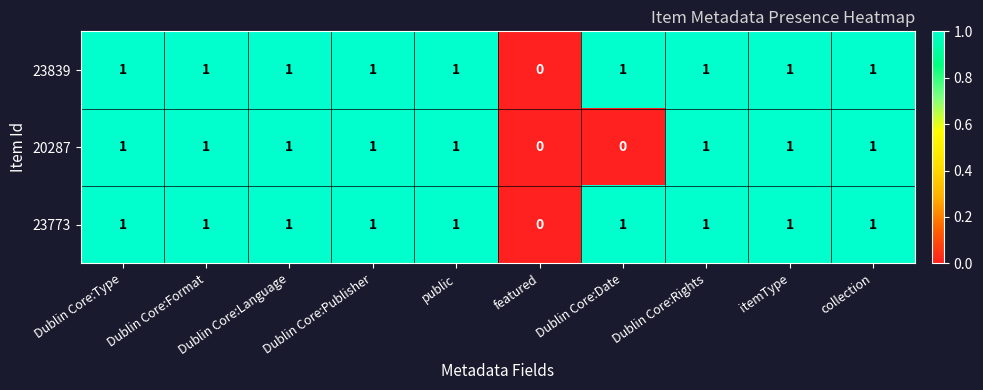

How many 23839 values are between 1 and 2?

9